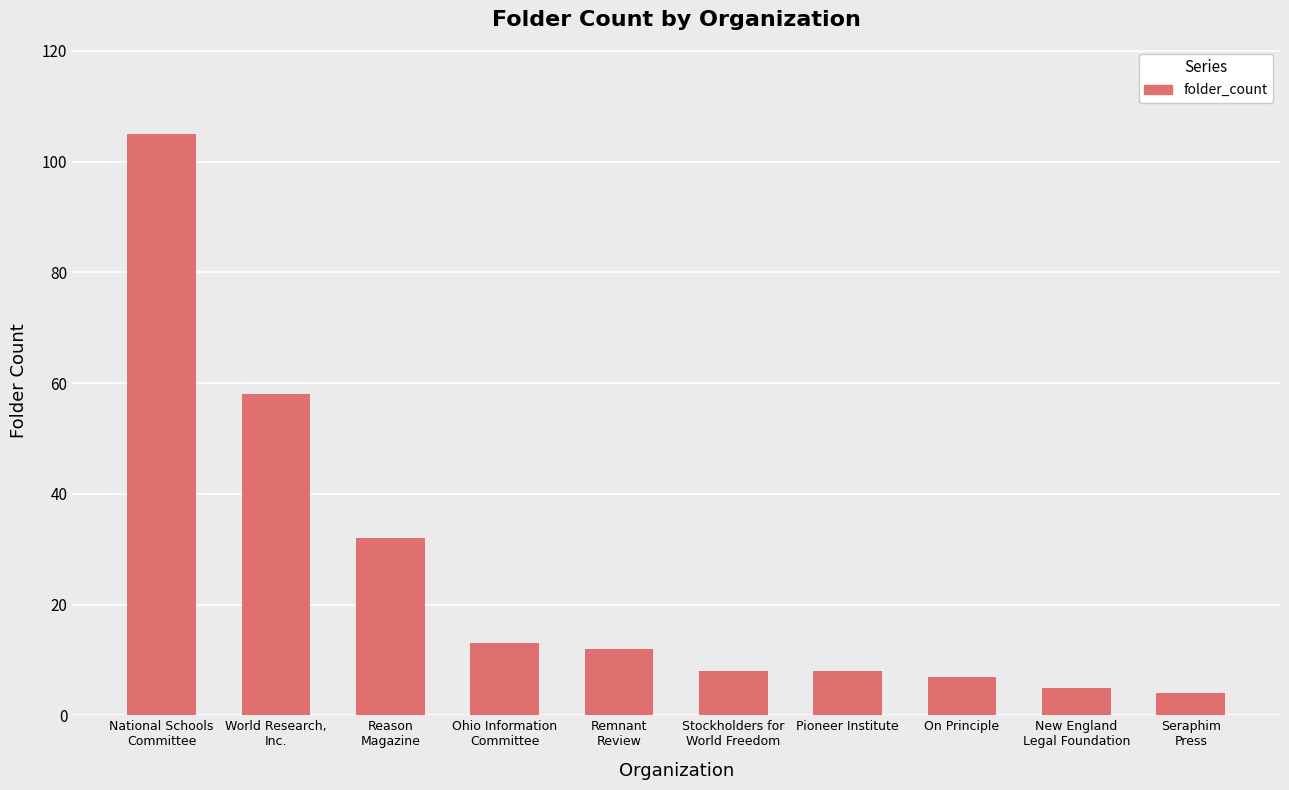

The value at National Schools
Committee is 175. True or false?

False